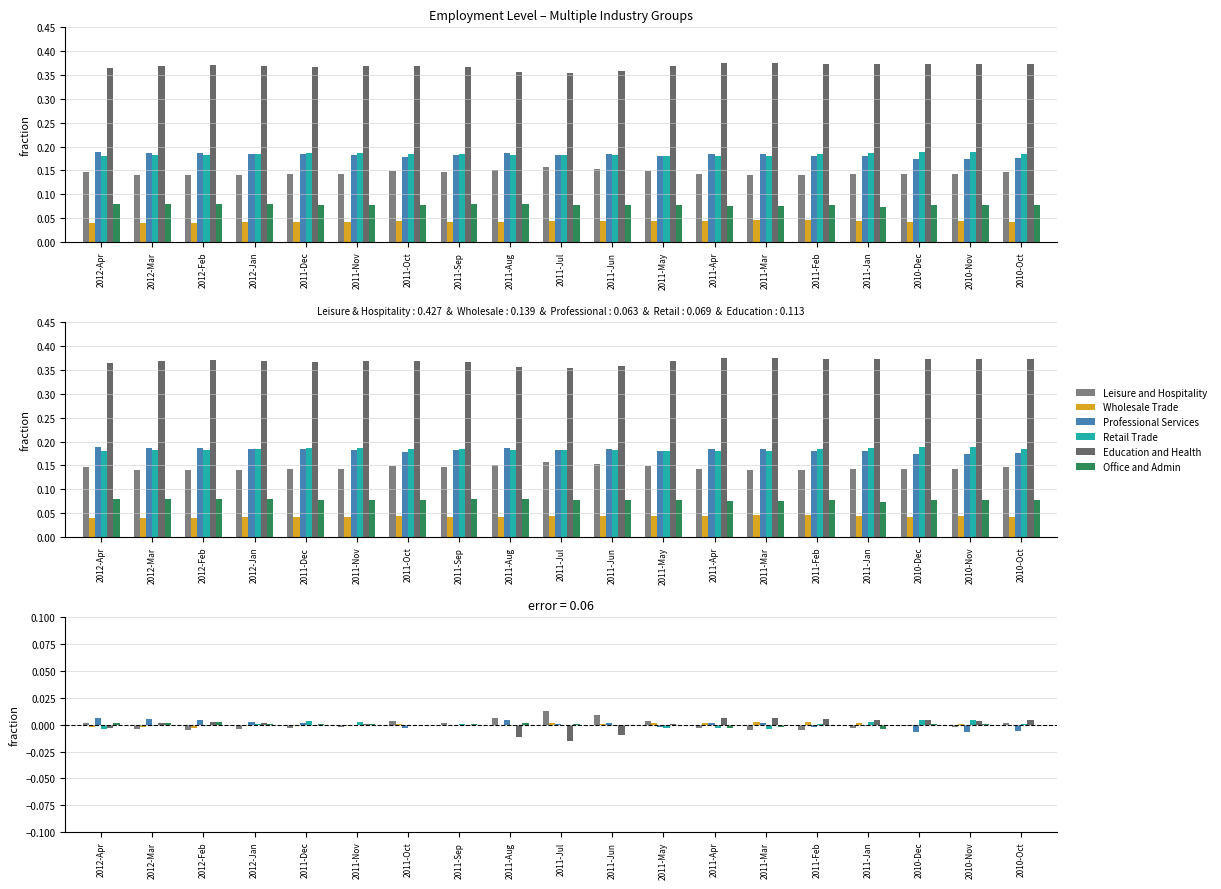

Reading left to right, list all the values displayed in this chart.

Leisure and Hospitality: 2012-Apr=0.0	2012-Mar=-0.0	2012-Feb=-0.0	2012-Jan=-0.0	2011-Dec=-0.0	2011-Nov=-0.0	2011-Oct=0.0	2011-Sep=0.0	2011-Aug=0.0	2011-Jul=0.0	2011-Jun=0.0	2011-May=0.0	2011-Apr=-0.0	2011-Mar=-0.0	2011-Feb=-0.0	2011-Jan=-0.0	2010-Dec=-0.0	2010-Nov=-0.0	2010-Oct=0.0
Wholesale Trade: 2012-Apr=-0.0	2012-Mar=-0.0	2012-Feb=-0.0	2012-Jan=-0.0	2011-Dec=-0.0	2011-Nov=-0.0	2011-Oct=0.0	2011-Sep=-0.0	2011-Aug=-0.0	2011-Jul=0.0	2011-Jun=0.0	2011-May=0.0	2011-Apr=0.0	2011-Mar=0.0	2011-Feb=0.0	2011-Jan=0.0	2010-Dec=-0.0	2010-Nov=0.0	2010-Oct=-0.0
Professional Services: 2012-Apr=0.0	2012-Mar=0.0	2012-Feb=0.0	2012-Jan=0.0	2011-Dec=0.0	2011-Nov=-0.0	2011-Oct=-0.0	2011-Sep=-0.0	2011-Aug=0.0	2011-Jul=0.0	2011-Jun=0.0	2011-May=-0.0	2011-Apr=0.0	2011-Mar=0.0	2011-Feb=-0.0	2011-Jan=-0.0	2010-Dec=-0.0	2010-Nov=-0.0	2010-Oct=-0.0
Retail Trade: 2012-Apr=-0.0	2012-Mar=-0.0	2012-Feb=-0.0	2012-Jan=0.0	2011-Dec=0.0	2011-Nov=0.0	2011-Oct=-0.0	2011-Sep=0.0	2011-Aug=-0.0	2011-Jul=-0.0	2011-Jun=-0.0	2011-May=-0.0	2011-Apr=-0.0	2011-Mar=-0.0	2011-Feb=0.0	2011-Jan=0.0	2010-Dec=0.0	2010-Nov=0.0	2010-Oct=0.0
Education and Health: 2012-Apr=-0.0	2012-Mar=0.0	2012-Feb=0.0	2012-Jan=0.0	2011-Dec=-0.0	2011-Nov=0.0	2011-Oct=-0.0	2011-Sep=-0.0	2011-Aug=-0.0	2011-Jul=-0.0	2011-Jun=-0.0	2011-May=0.0	2011-Apr=0.0	2011-Mar=0.0	2011-Feb=0.0	2011-Jan=0.0	2010-Dec=0.0	2010-Nov=0.0	2010-Oct=0.0
Office and Admin: 2012-Apr=0.0	2012-Mar=0.0	2012-Feb=0.0	2012-Jan=0.0	2011-Dec=0.0	2011-Nov=0.0	2011-Oct=0.0	2011-Sep=0.0	2011-Aug=0.0	2011-Jul=0.0	2011-Jun=-0.0	2011-May=-0.0	2011-Apr=-0.0	2011-Mar=-0.0	2011-Feb=-0.0	2011-Jan=-0.0	2010-Dec=0.0	2010-Nov=0.0	2010-Oct=0.0